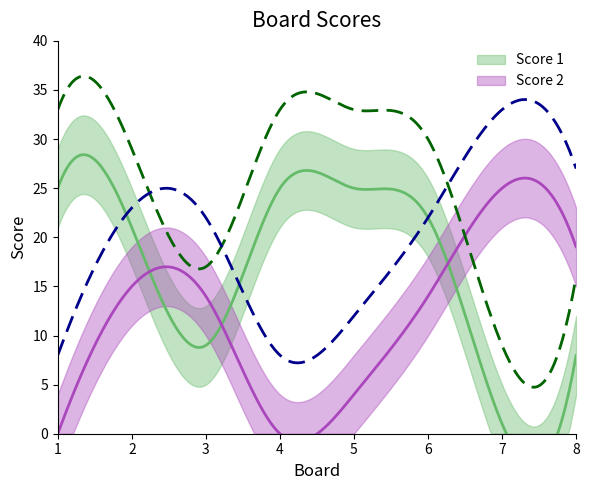

Reading left to right, list all the values displayed in this chart.

Score 1: 25	21	9	25	25	22	1	8
Score 2: 0	15	14	0	4	14	25	19